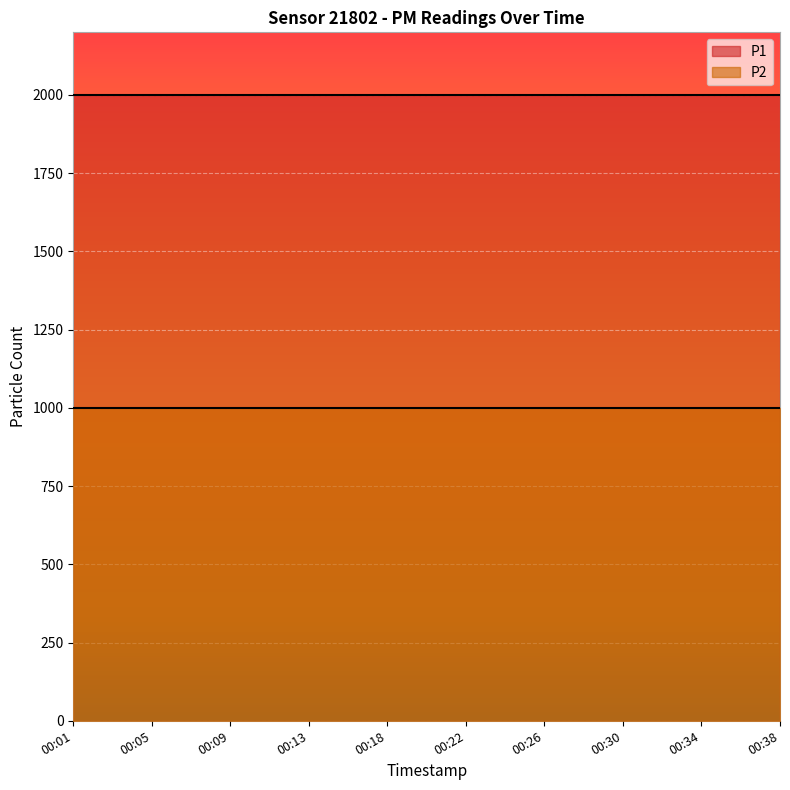

Which series has the largest total across all categories?

P1